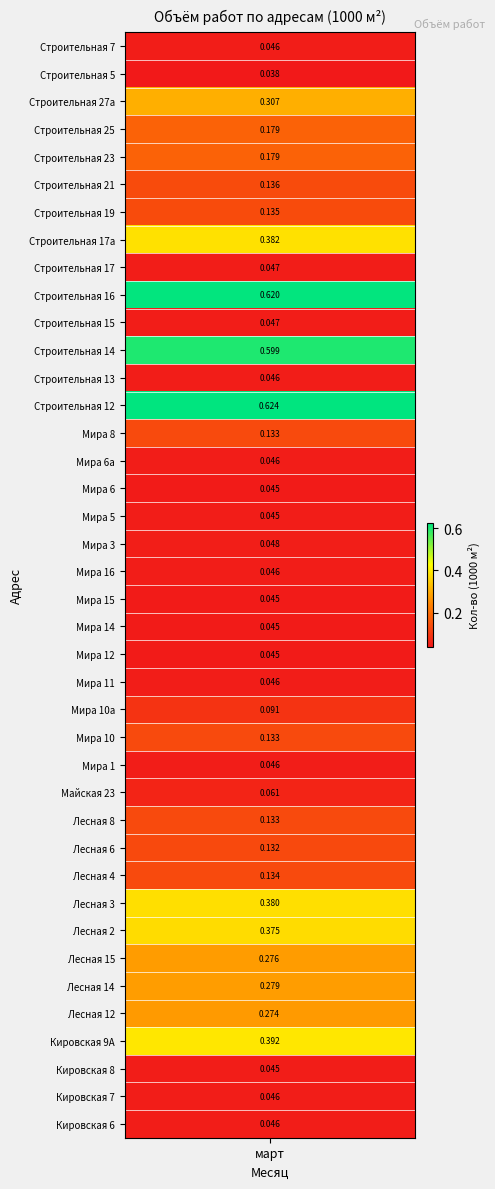

What is the change in value from Мира 3 to Лесная 6?

+0.1